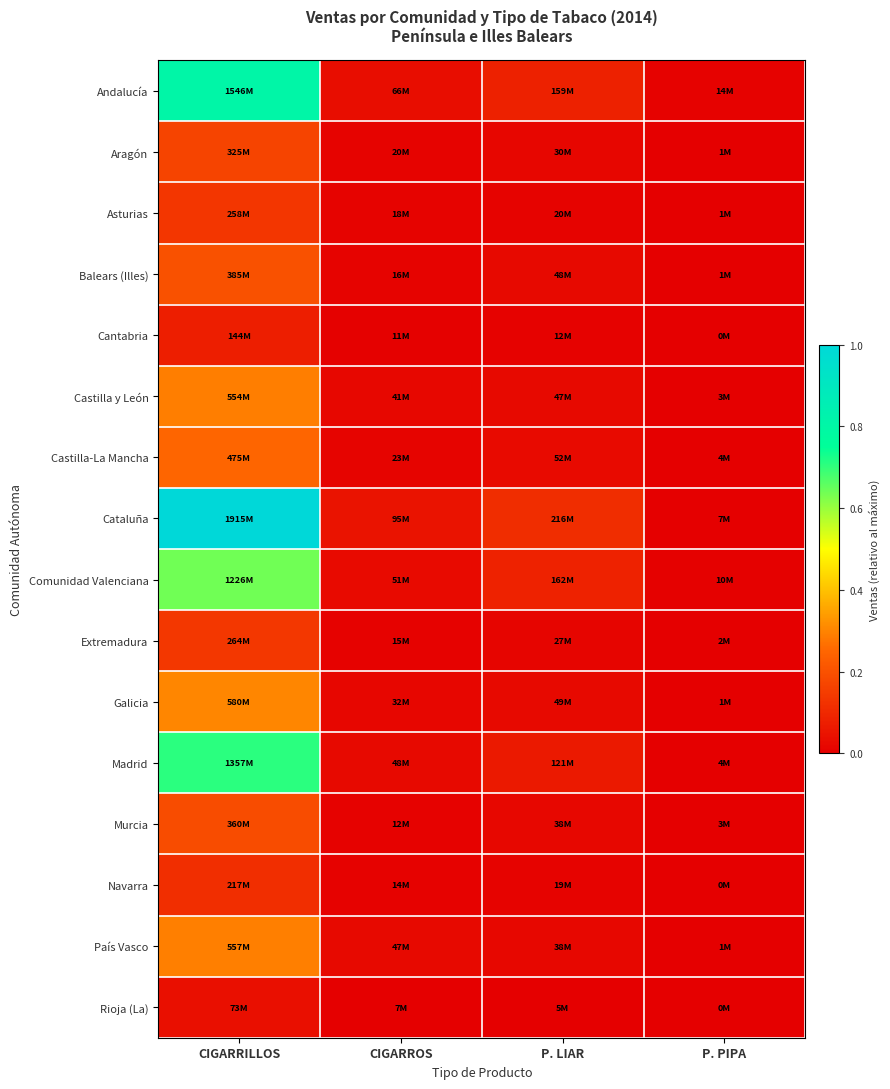

Reading left to right, what are all the values shown in this chart?

Andalucía: CIGARRILLOS=0.8	CIGARROS=0.0	P. LIAR=0.1	P. PIPA=0.0
Aragón: CIGARRILLOS=0.2	CIGARROS=0.0	P. LIAR=0.0	P. PIPA=0.0
Asturias: CIGARRILLOS=0.1	CIGARROS=0.0	P. LIAR=0.0	P. PIPA=0.0
Balears (Illes): CIGARRILLOS=0.2	CIGARROS=0.0	P. LIAR=0.0	P. PIPA=0.0
Cantabria: CIGARRILLOS=0.1	CIGARROS=0.0	P. LIAR=0.0	P. PIPA=0.0
Castilla y León: CIGARRILLOS=0.3	CIGARROS=0.0	P. LIAR=0.0	P. PIPA=0.0
Castilla-La Mancha: CIGARRILLOS=0.2	CIGARROS=0.0	P. LIAR=0.0	P. PIPA=0.0
Cataluña: CIGARRILLOS=1.0	CIGARROS=0.0	P. LIAR=0.1	P. PIPA=0.0
Comunidad Valenciana: CIGARRILLOS=0.6	CIGARROS=0.0	P. LIAR=0.1	P. PIPA=0.0
Extremadura: CIGARRILLOS=0.1	CIGARROS=0.0	P. LIAR=0.0	P. PIPA=0.0
Galicia: CIGARRILLOS=0.3	CIGARROS=0.0	P. LIAR=0.0	P. PIPA=0.0
Madrid: CIGARRILLOS=0.7	CIGARROS=0.0	P. LIAR=0.1	P. PIPA=0.0
Murcia: CIGARRILLOS=0.2	CIGARROS=0.0	P. LIAR=0.0	P. PIPA=0.0
Navarra: CIGARRILLOS=0.1	CIGARROS=0.0	P. LIAR=0.0	P. PIPA=0.0
País Vasco: CIGARRILLOS=0.3	CIGARROS=0.0	P. LIAR=0.0	P. PIPA=0.0
Rioja (La): CIGARRILLOS=0.0	CIGARROS=0.0	P. LIAR=0.0	P. PIPA=0.0